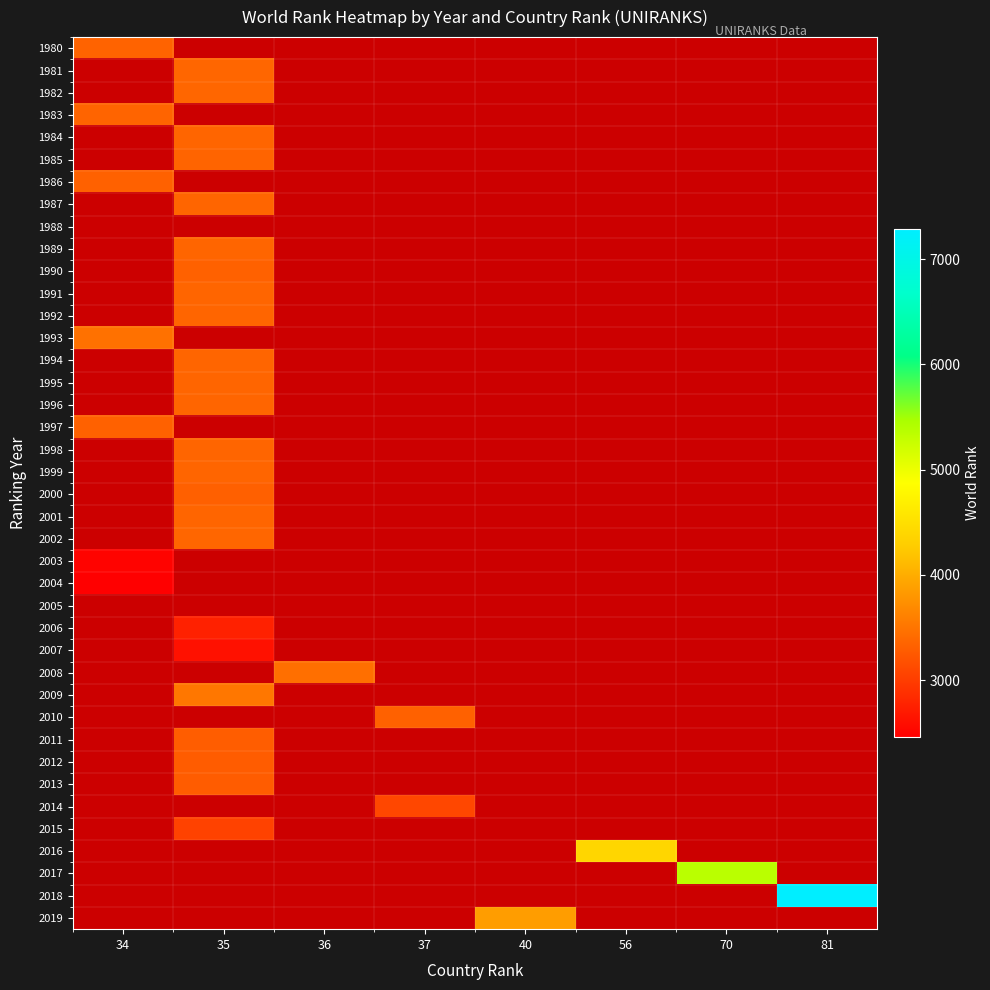

How many positive values does the 1987 series have?

1